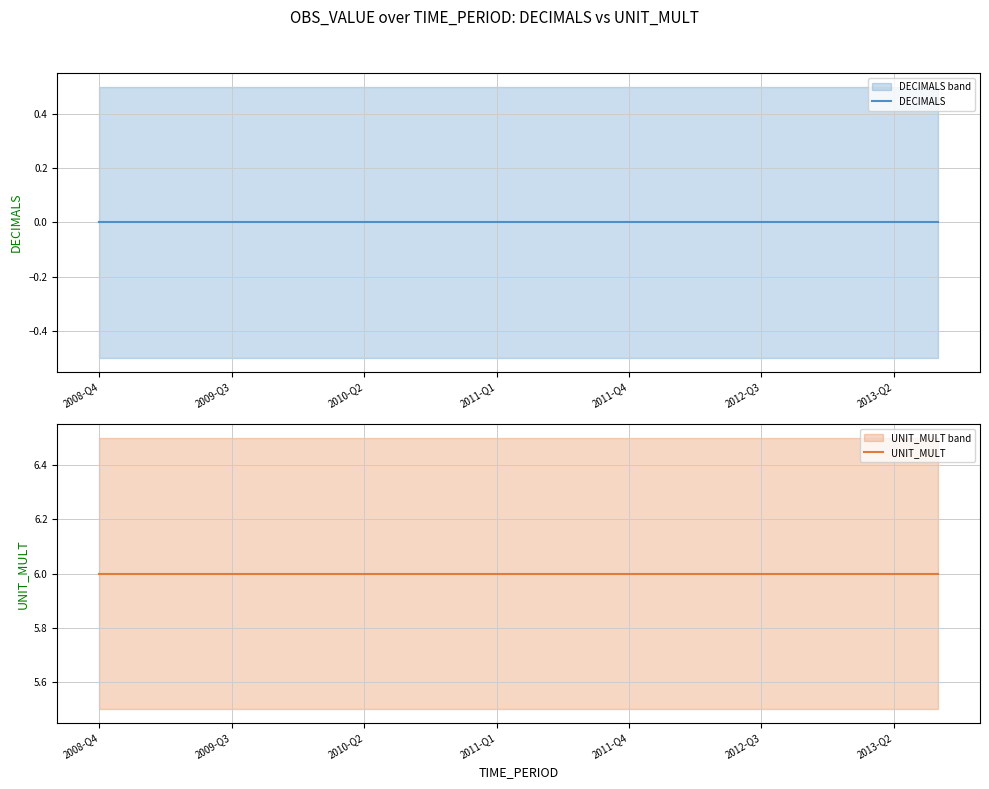

Rank the series by their average value, from highest to lowest.

UNIT_MULT, DECIMALS